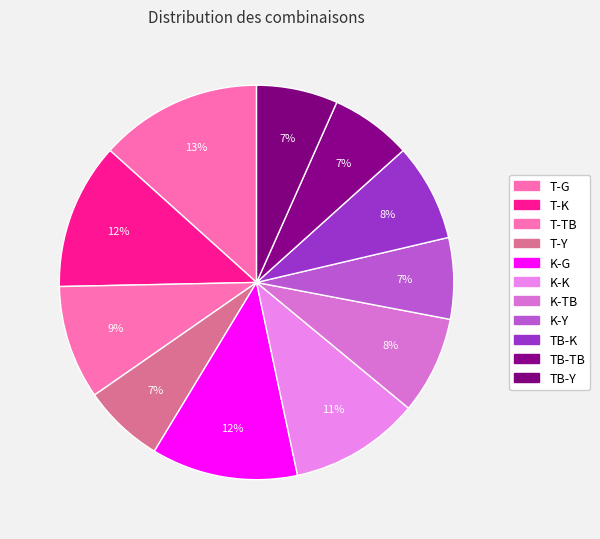

Between T-G and K-G, which is larger?

T-G